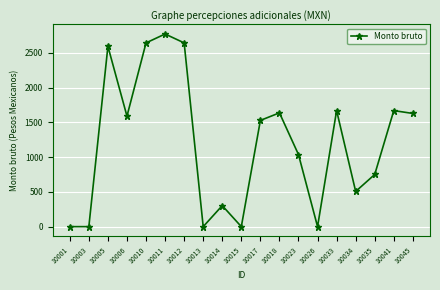

Which has a higher value, 10045 or 10001?

10045